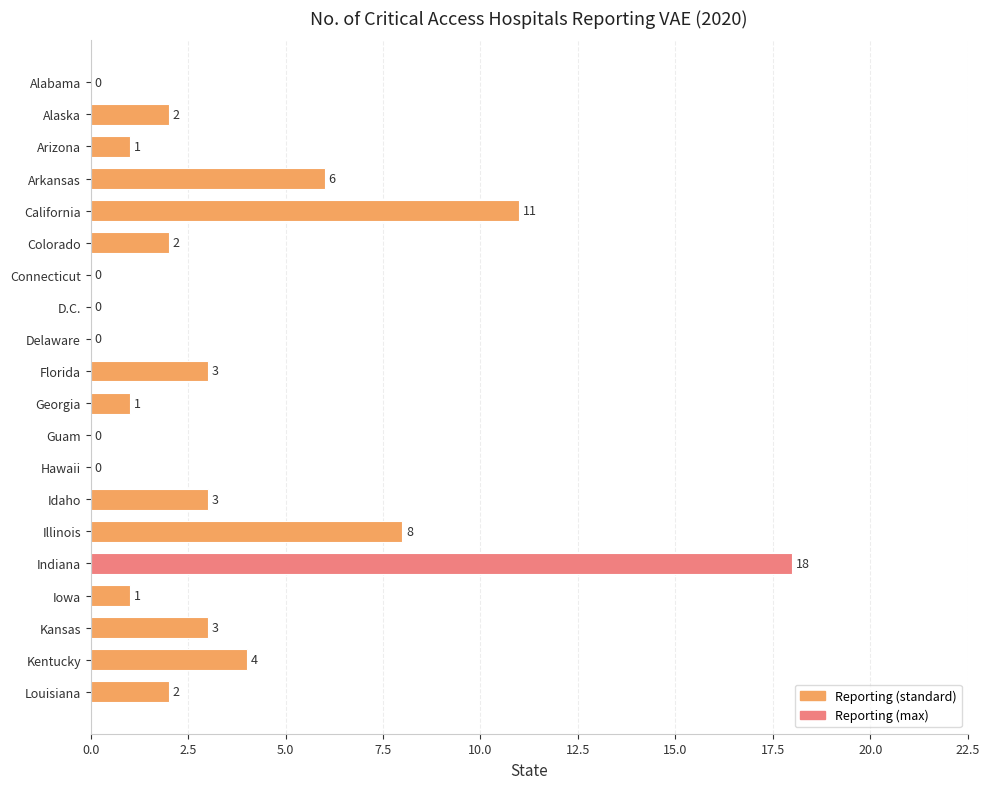

Reading top to bottom, transcribe all the data shown in this chart.

Alabama=0	Alaska=2	Arizona=1	Arkansas=6	California=11	Colorado=2	Connecticut=0	D.C.=0	Delaware=0	Florida=3	Georgia=1	Guam=0	Hawaii=0	Idaho=3	Illinois=8	Indiana=18	Iowa=1	Kansas=3	Kentucky=4	Louisiana=2